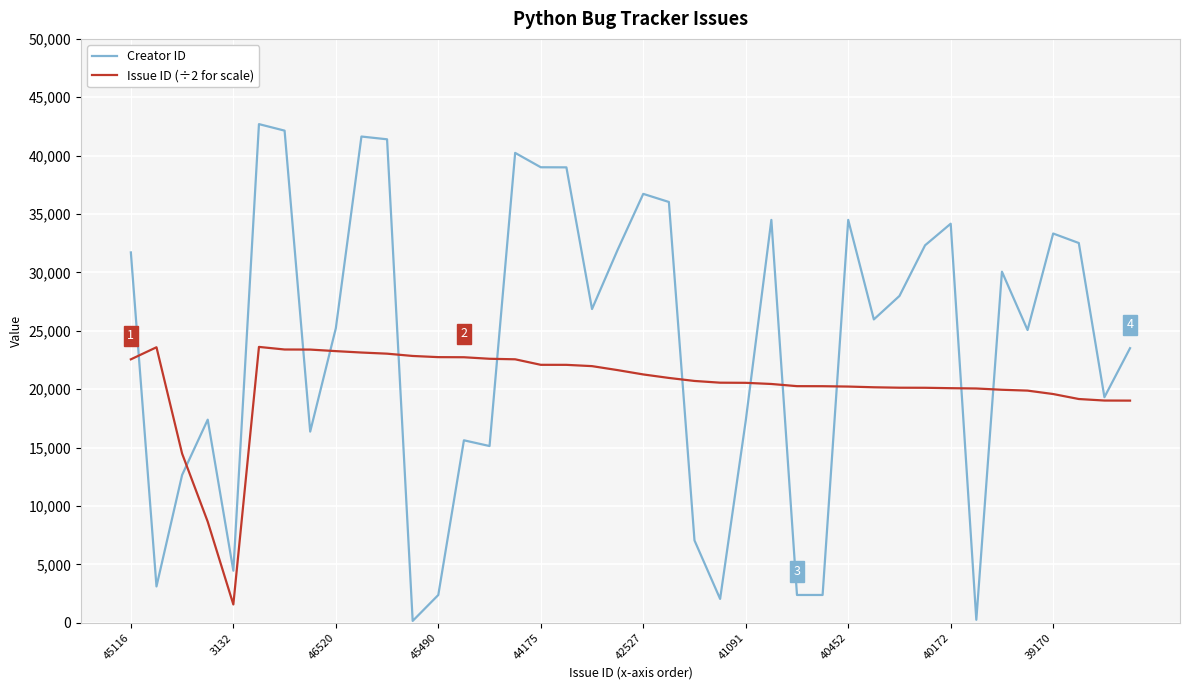

List the series in order of their overall mean, lowest first.

Issue ID (÷2 for scale), Creator ID